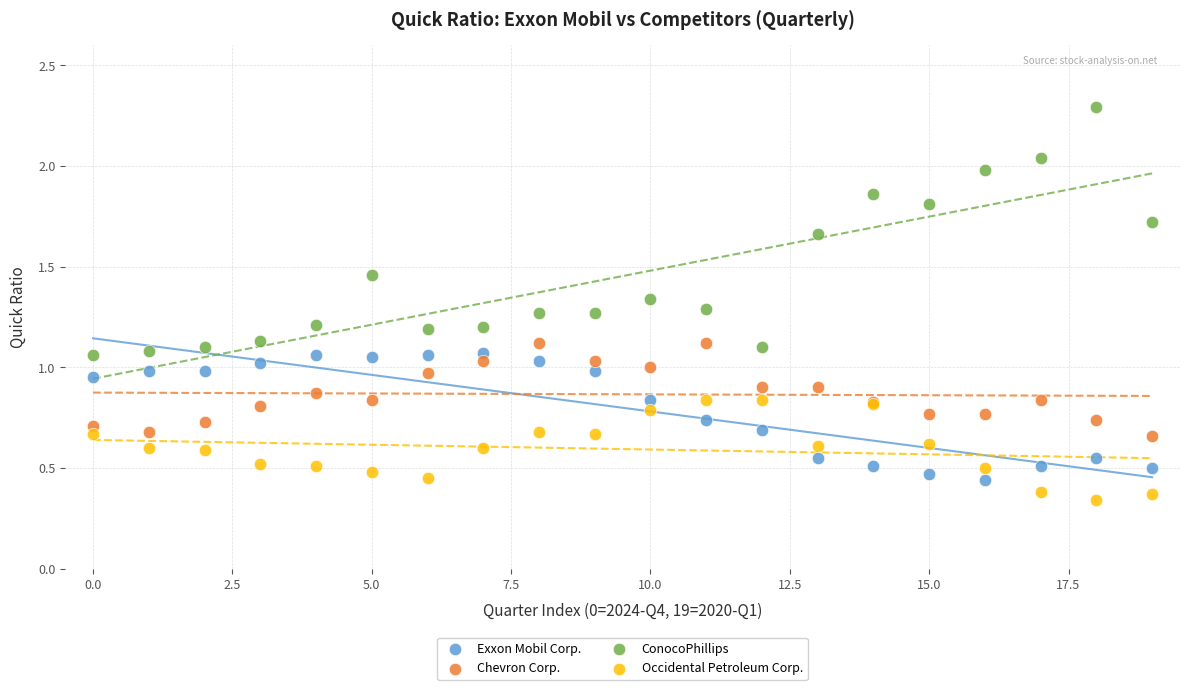

What are all the series names shown in the legend?

Exxon Mobil Corp., Chevron Corp., ConocoPhillips, Occidental Petroleum Corp.